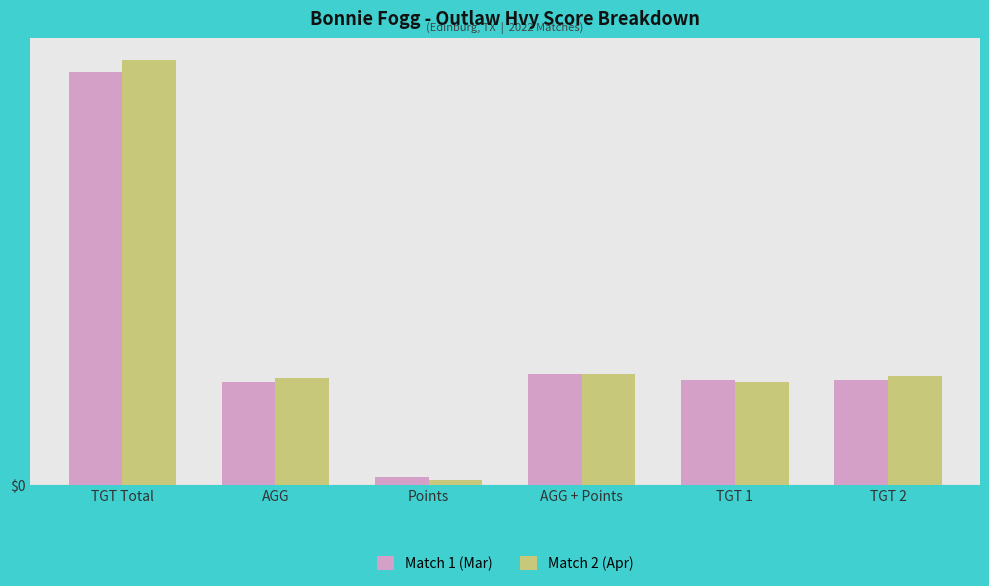

Which series has the largest total across all categories?

Match 2 (Apr)